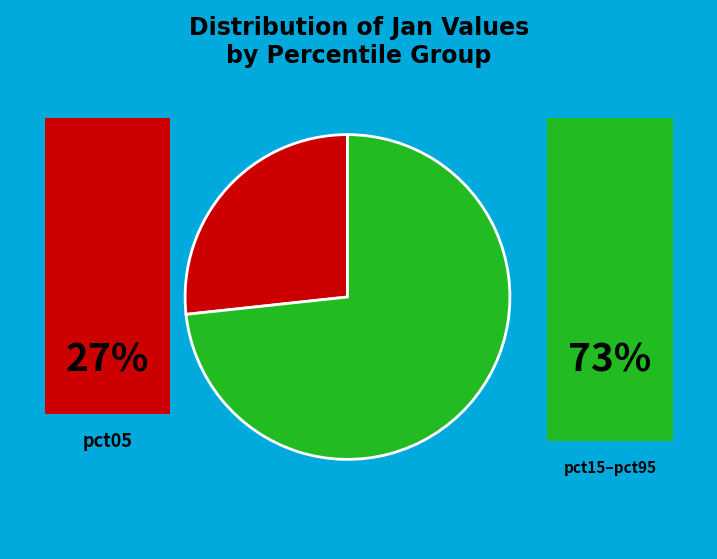

Is there any slice that represents more than half of the pie?

Yes